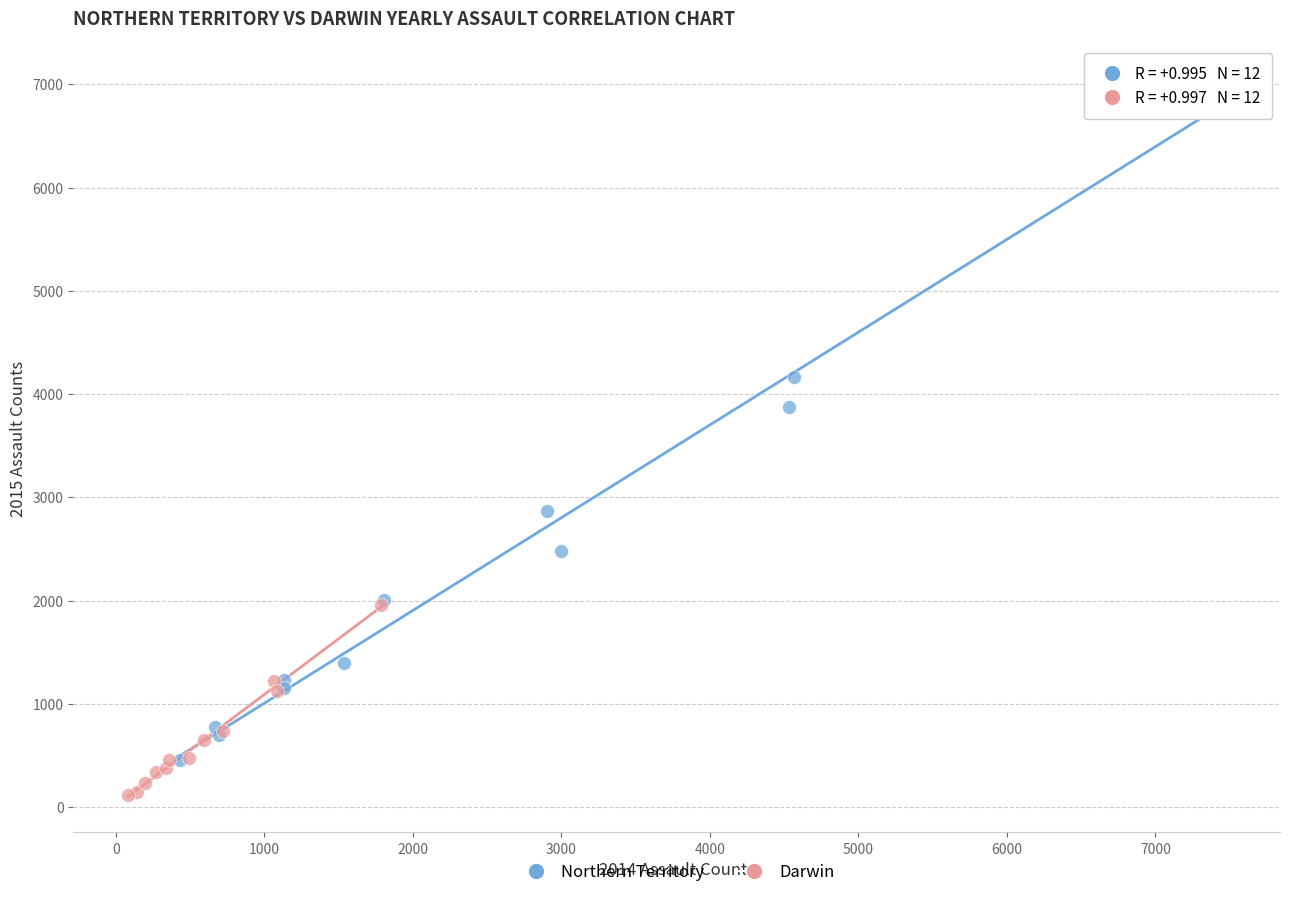

Which series reaches the maximum Y coordinate?

Northern Territory